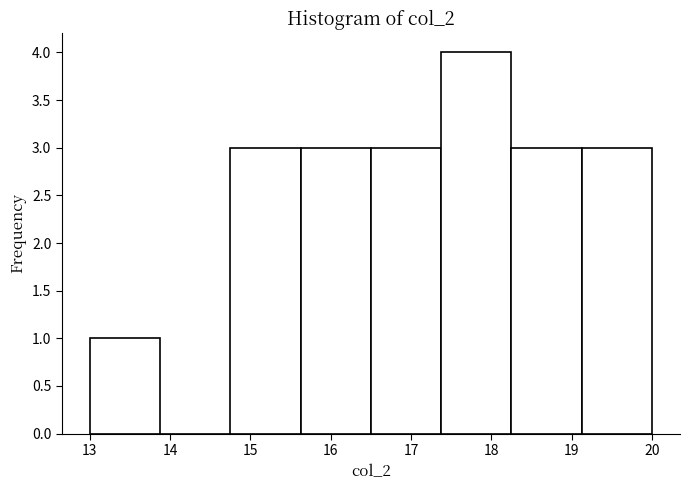

What is the height of the bar covering 14.8 to 15.6 on the x-axis? Neither the bar edges nor the heights are printed on the chart, so give them approximately, as read against the axes.

3